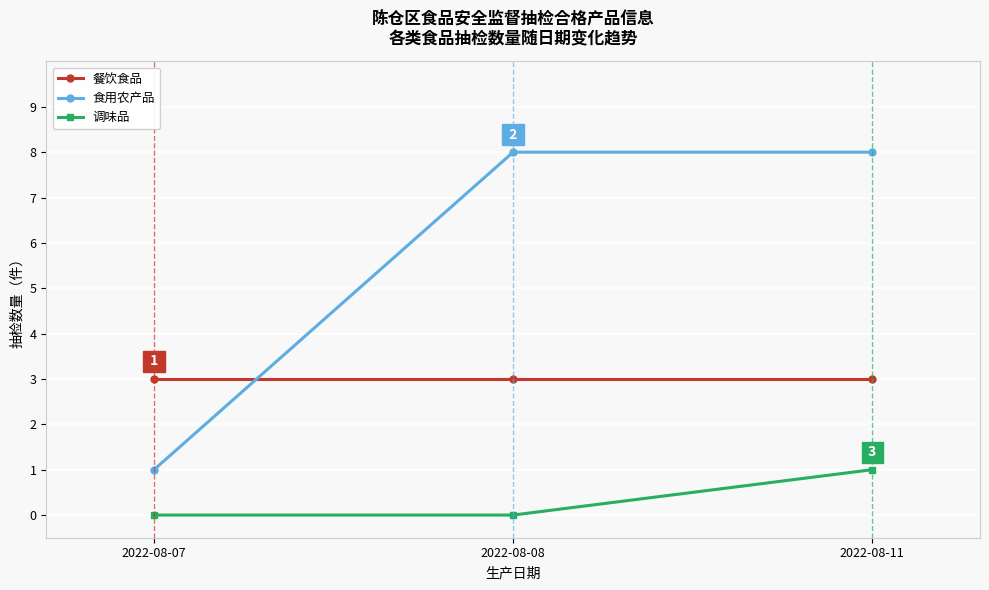

How many lines are shown in the chart?

3